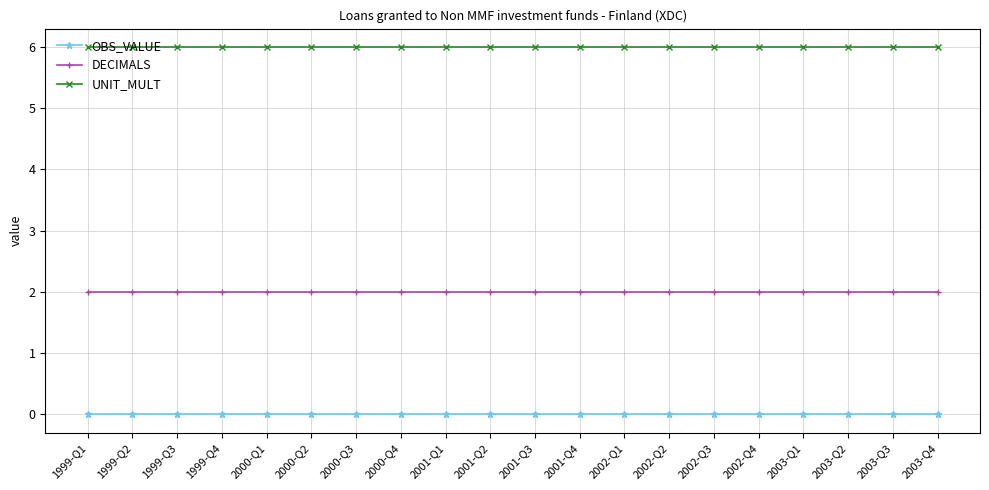

The value of DECIMALS at 2003-Q4 is 2. True or false?

True